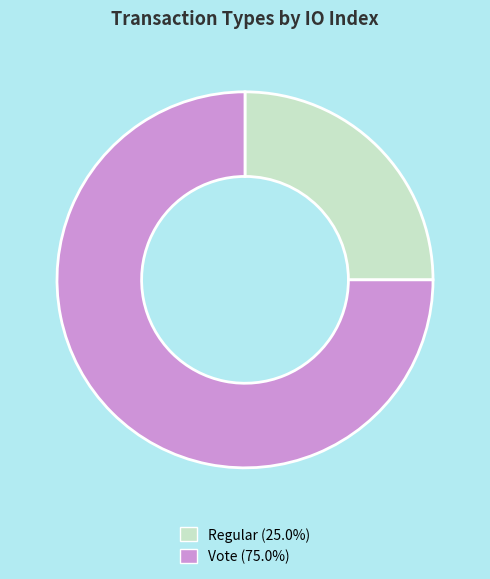

What is the ratio of the value at Vote to the value at Regular?

3.0